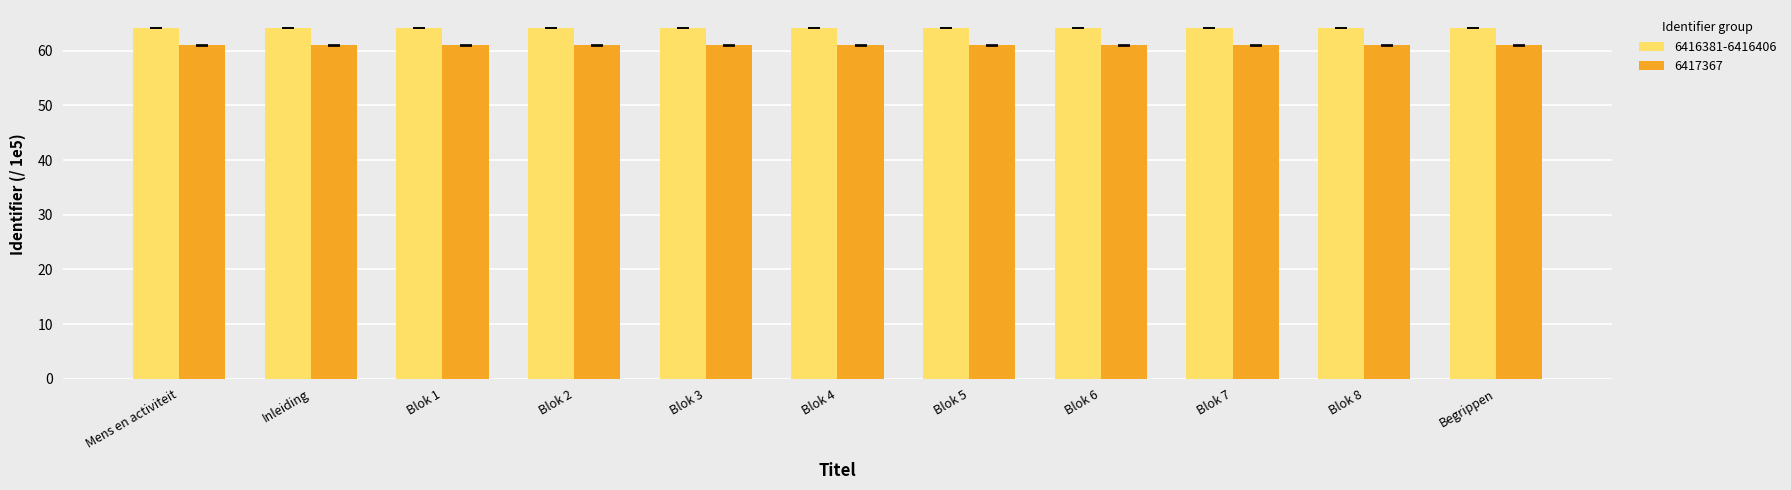

At Blok 3, list the series in order from smallest to largest.

6417367, 6416381-6416406